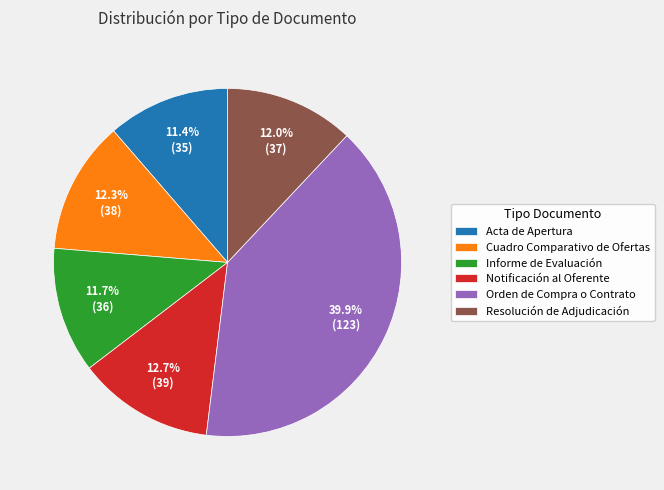

Which category has the biggest portion of the pie?

Orden de Compra o Contrato